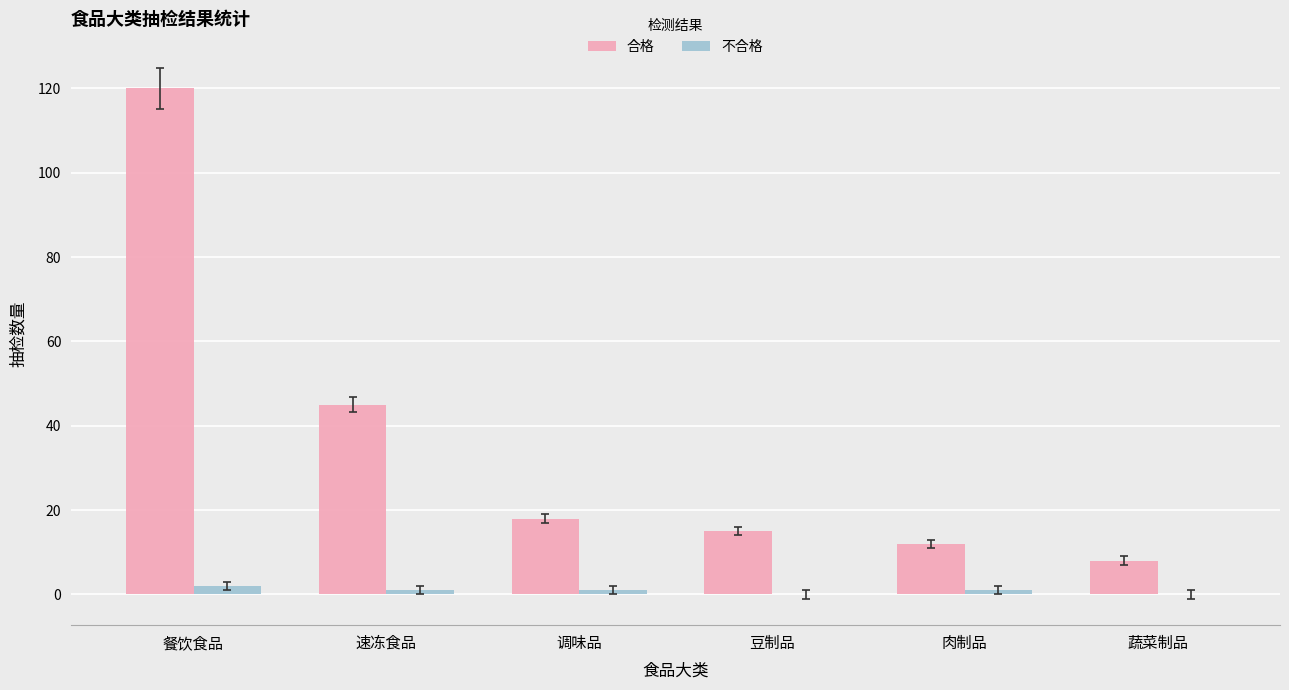

The value of 合格 at 速冻食品 is 45. True or false?

True